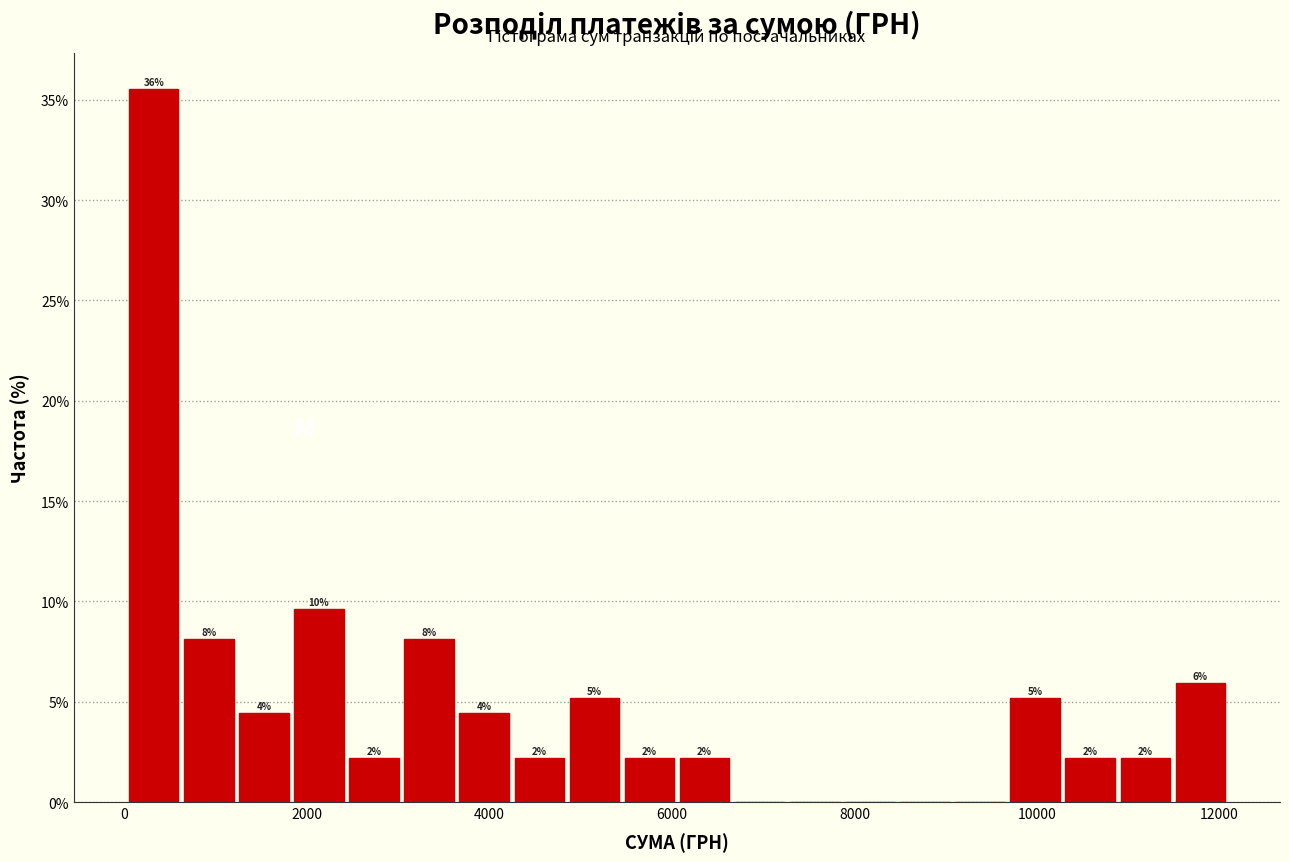

Around what value on the x-axis is the tallest bar? Give the approximate position of its centre, as read against the axis.

400